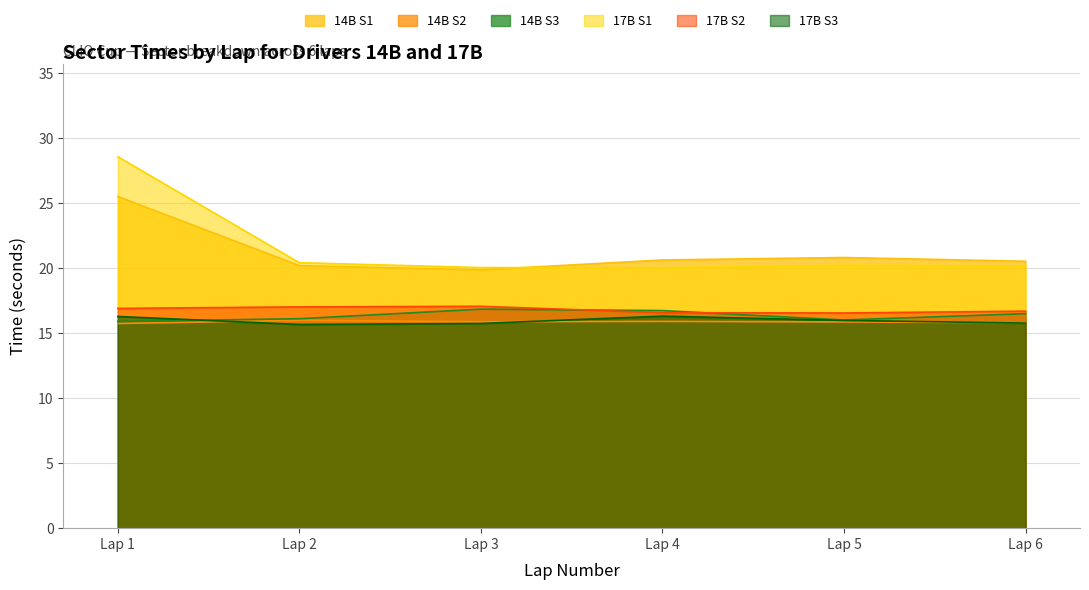

Is the value of 14B S3 at Lap 5 greater than the value of 17B S2 at Lap 5?

No